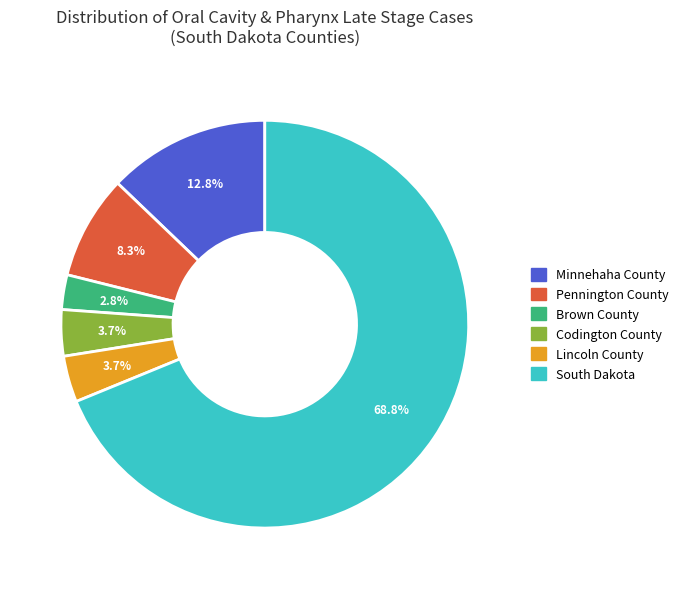

Is Pennington County the majority of the pie?

No